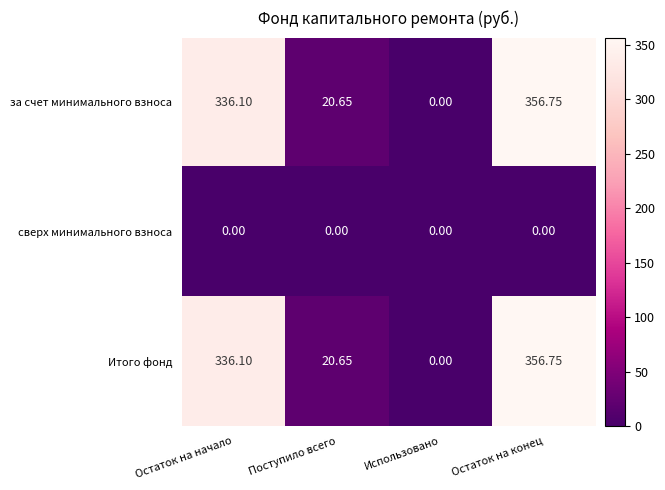

List the labels in order of Итого фонд value, smallest first.

Использовано, Поступило всего, Остаток на начало, Остаток на конец